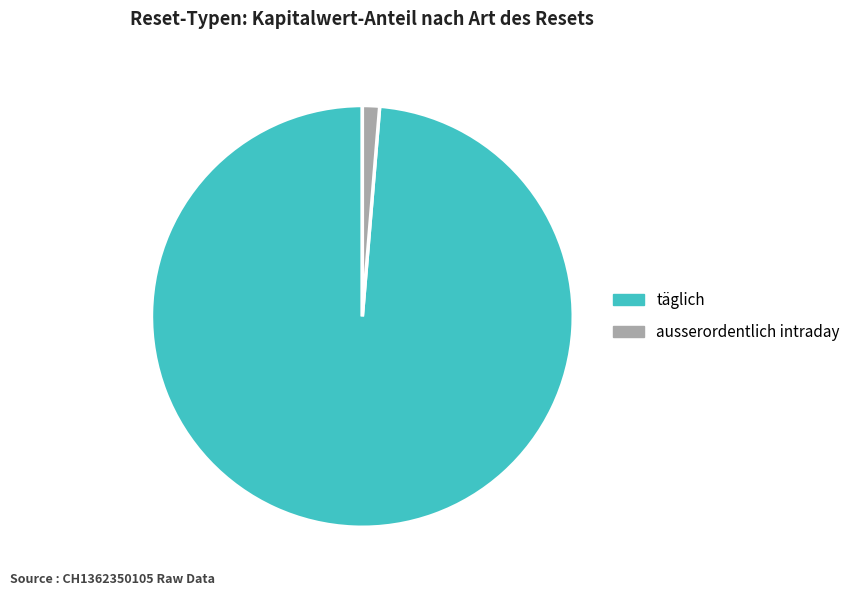

How many segments does this pie chart have?

2